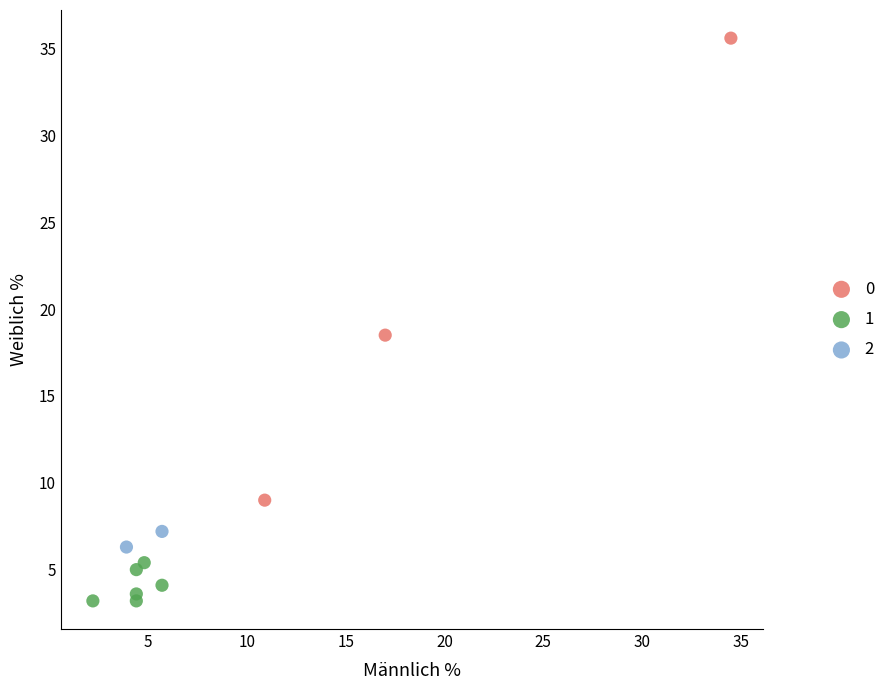

Which series reaches the maximum Y coordinate?

0